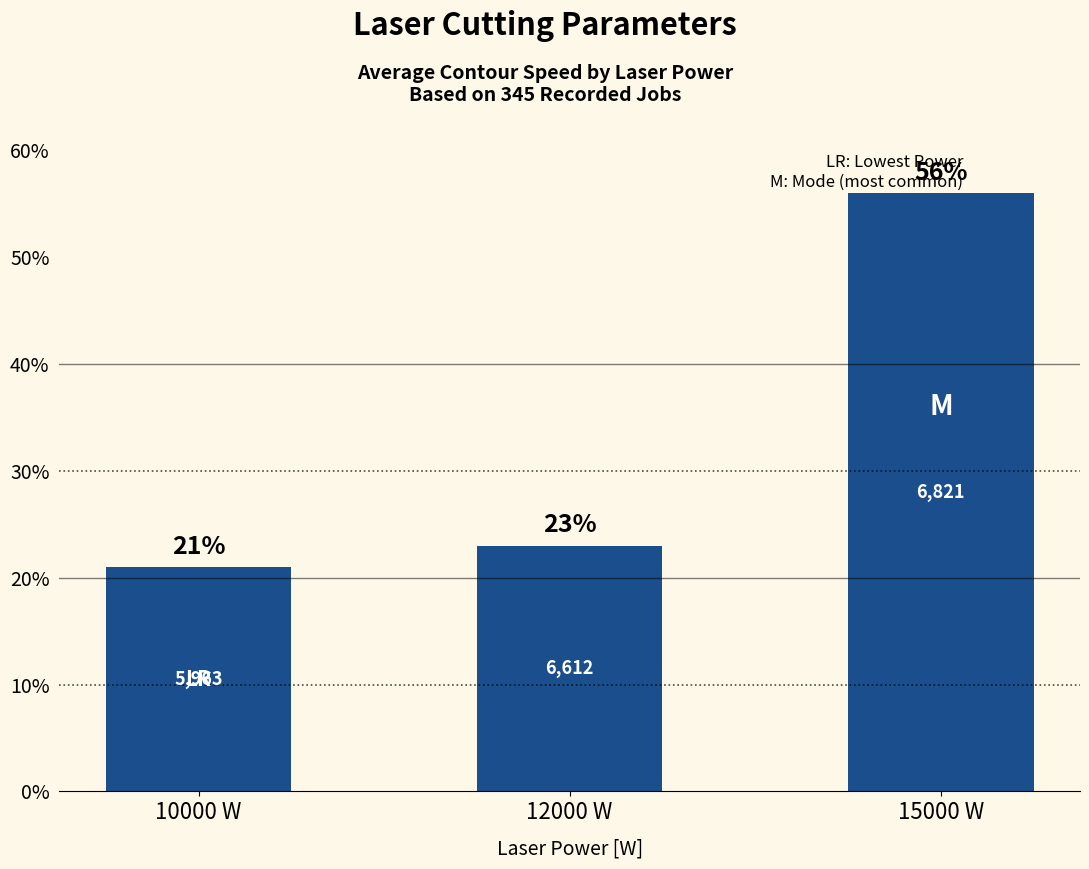

What is the approximate value at 15000 W?

56